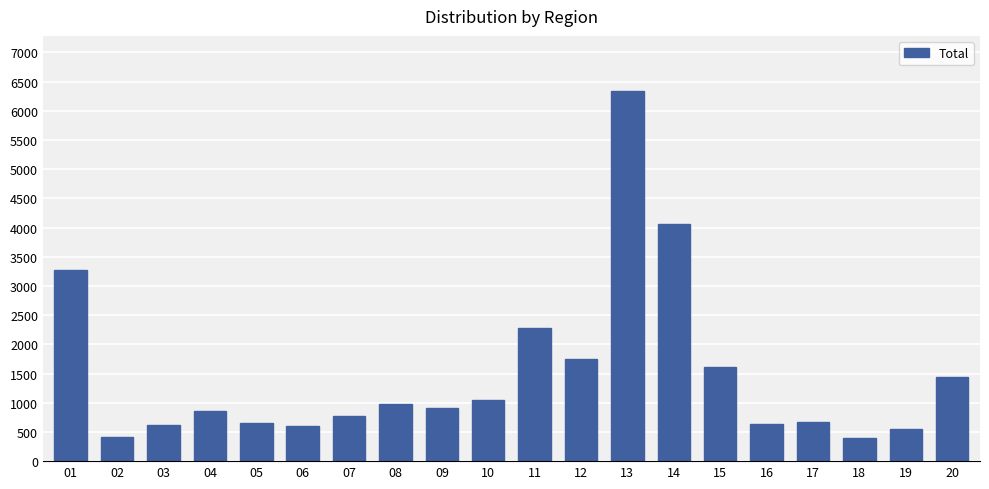

The value at 11 is 2273. True or false?

True